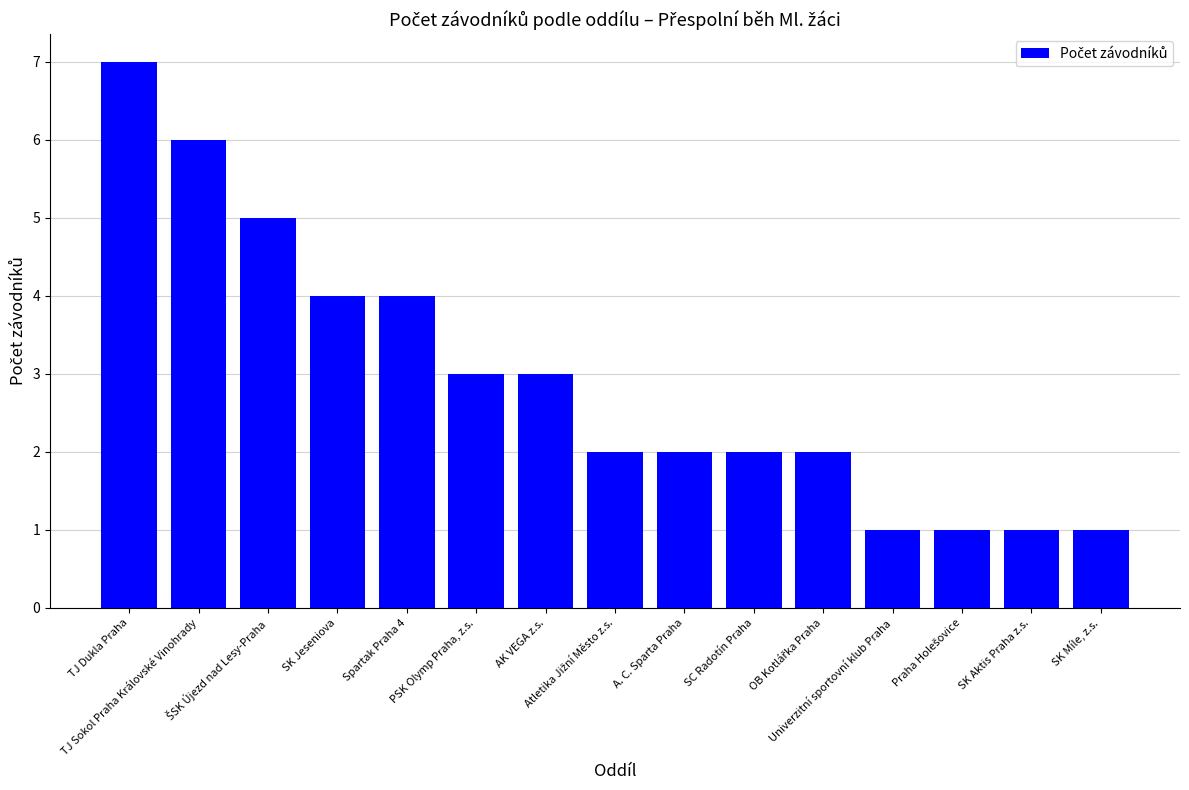

What is the maximum value shown in the chart?

7